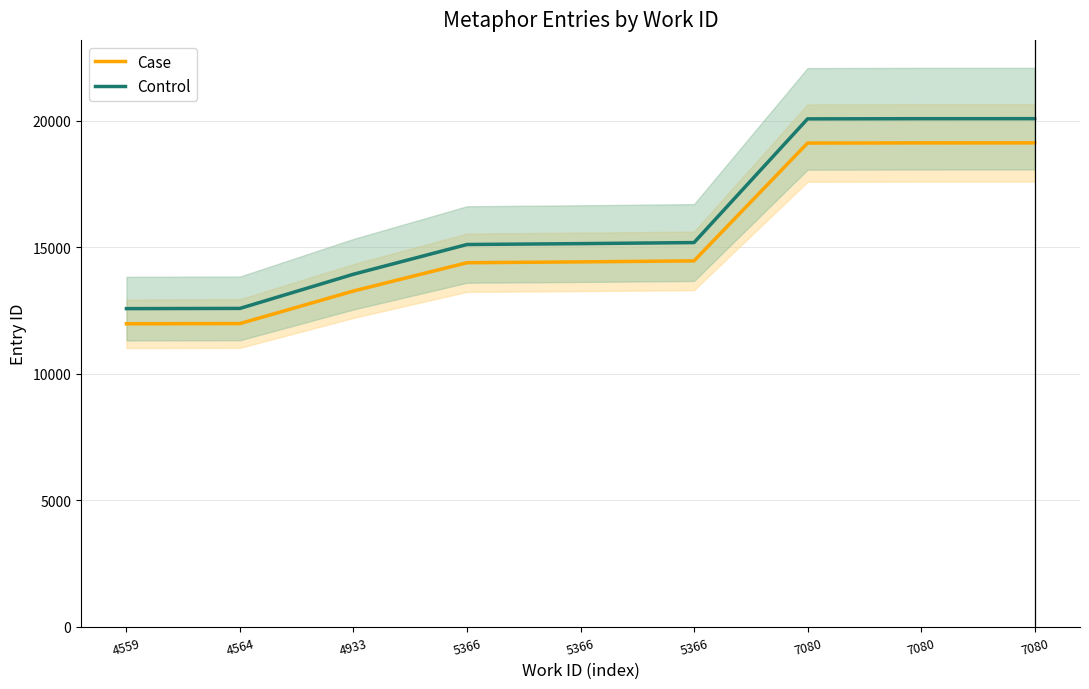

Which category has the lowest value in the Control series?

4559